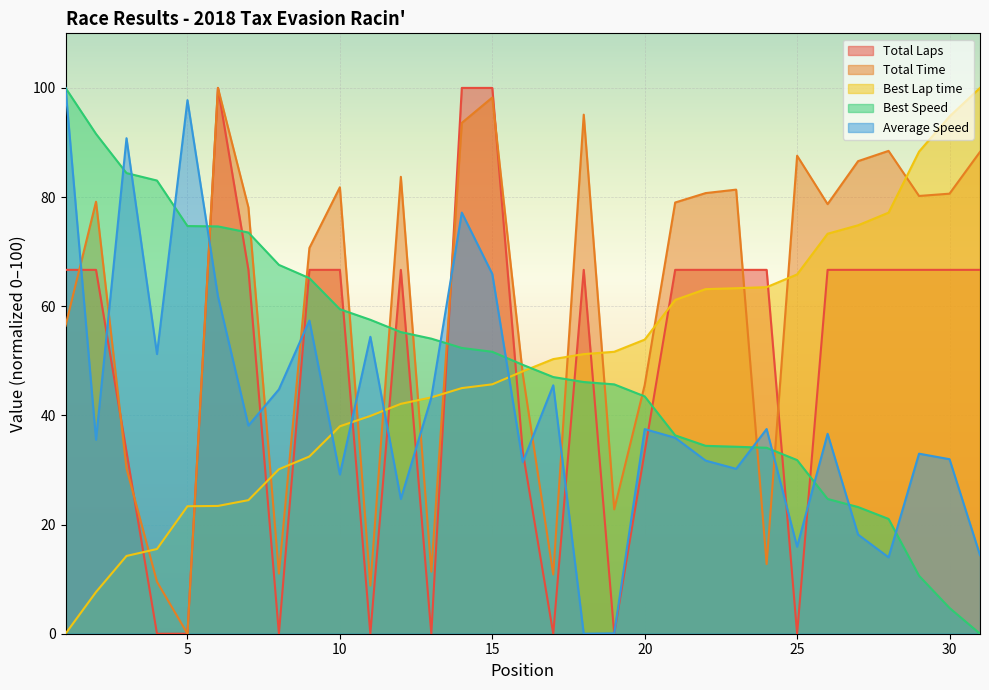

The Best Speed series shows 57.5 at 11. True or false?

True